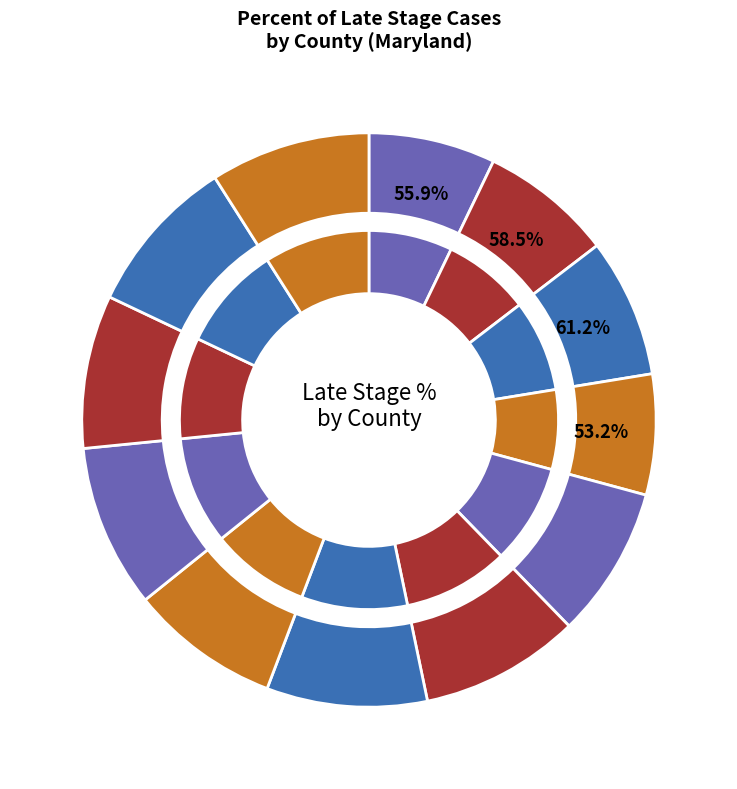

What is the largest slice in the pie chart?

Baltimore City